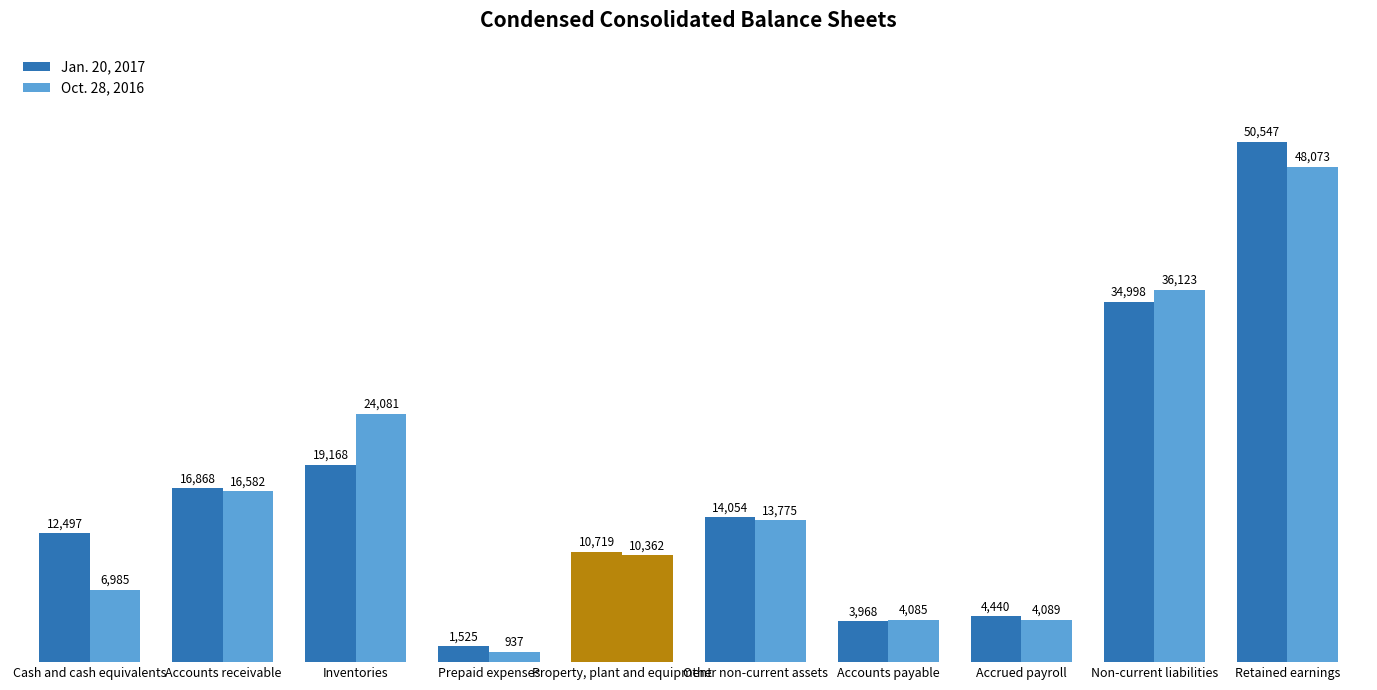

Between Cash and cash equivalents and Inventories, which series saw the biggest shift?

Oct. 28, 2016